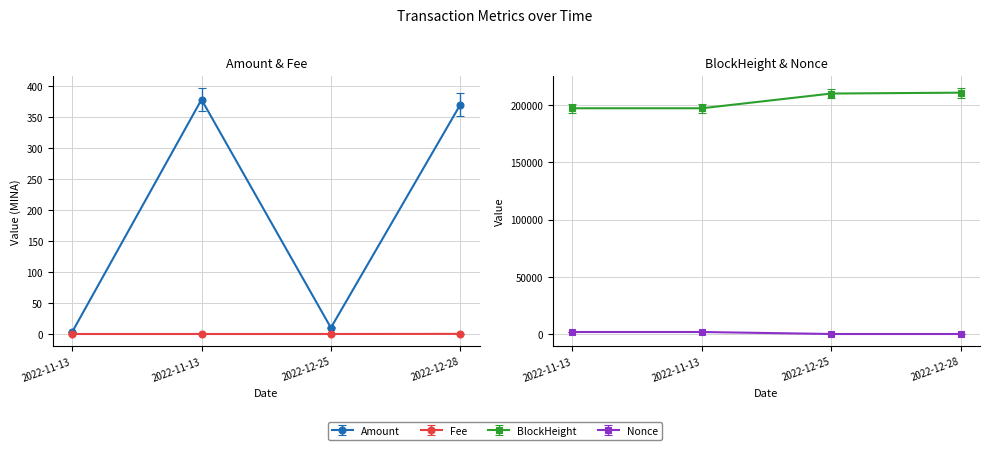

True or false: Nonce has a value of 1175.7 at 2022-11-13.

False